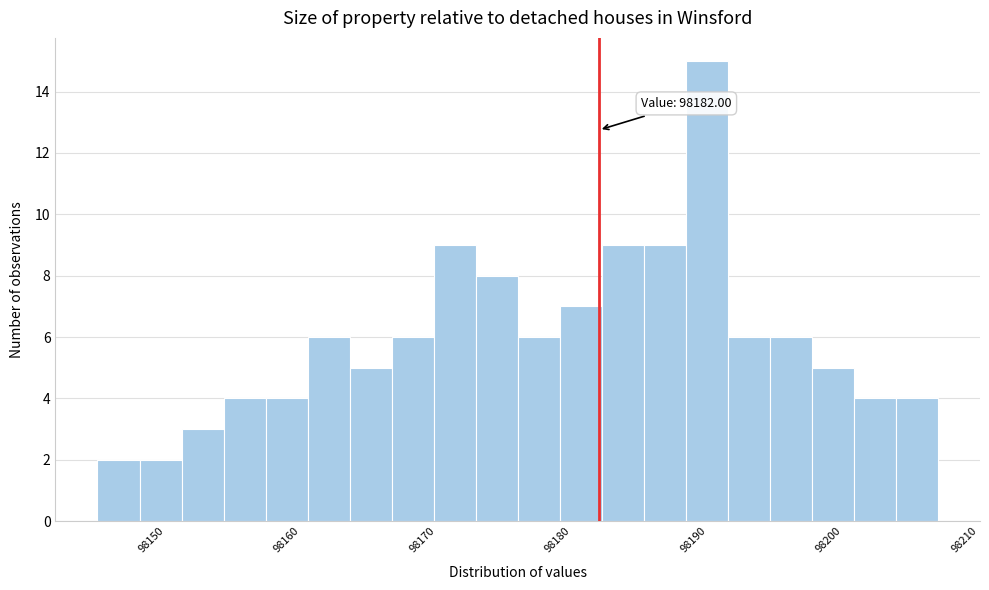

Read against the x-axis, roughly where is the centre of the tallest bar?

98190